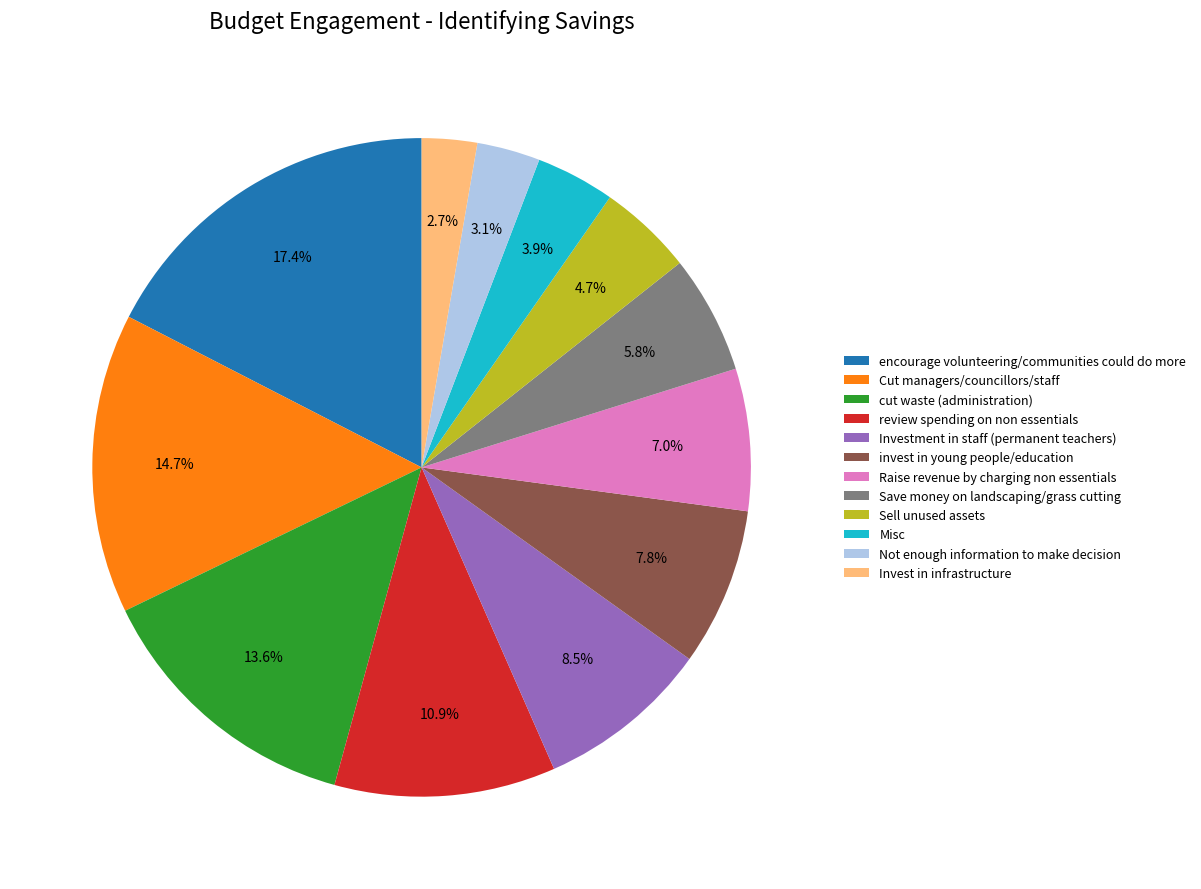

How many slices are in this pie chart?

12